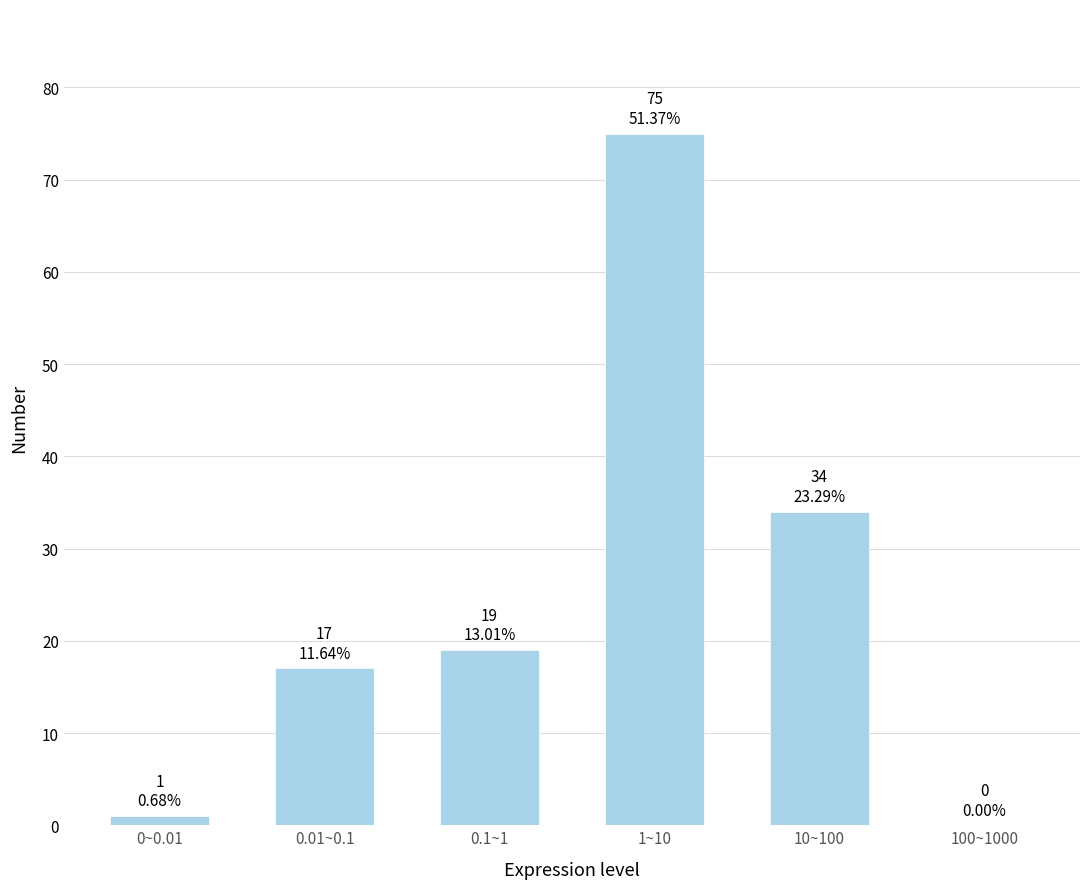

Reading right to left, what are all the values shown in this chart?

100~1000=0	10~100=34	1~10=75	0.1~1=19	0.01~0.1=17	0~0.01=1